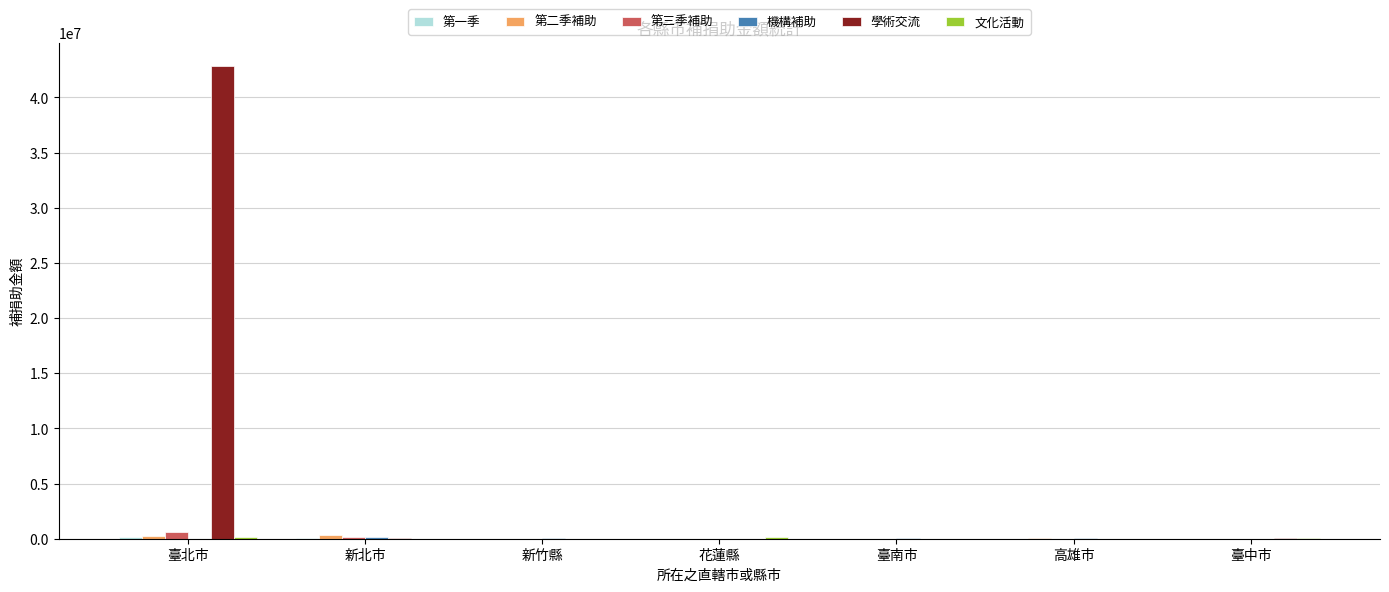

Which series changed the most between 臺北市 and 新北市?

學術交流